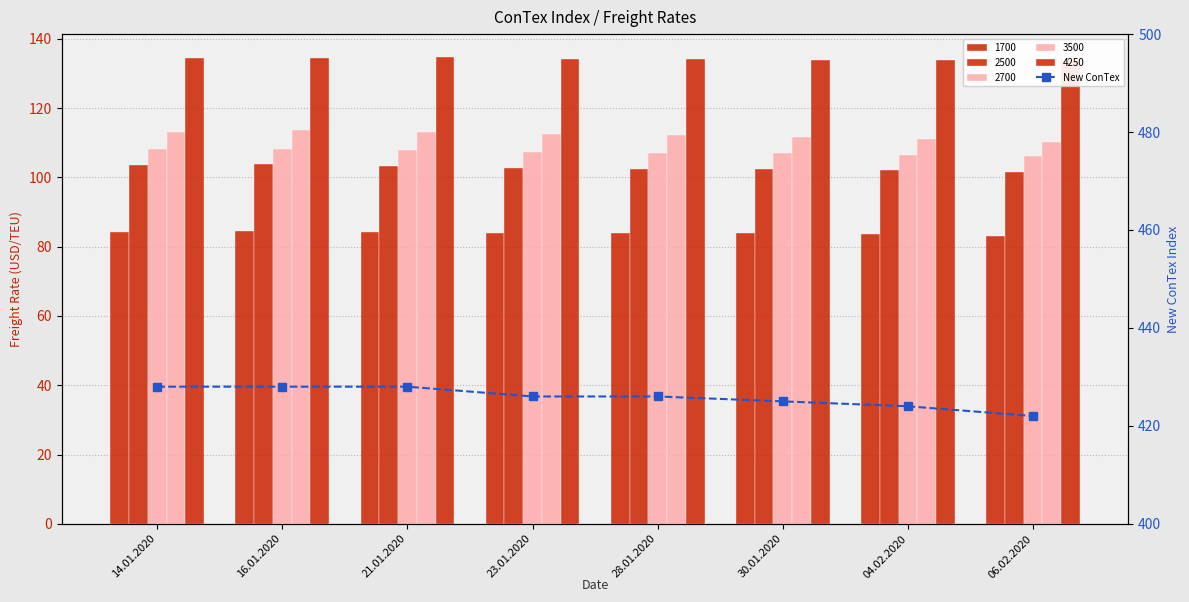

Read the value at 04.02.2020.

424